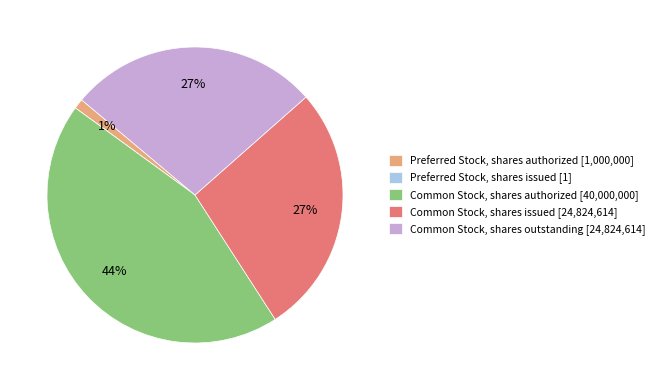

The Common Stock, shares authorized [40,000,000] slice represents 36% of the pie. True or false?

False